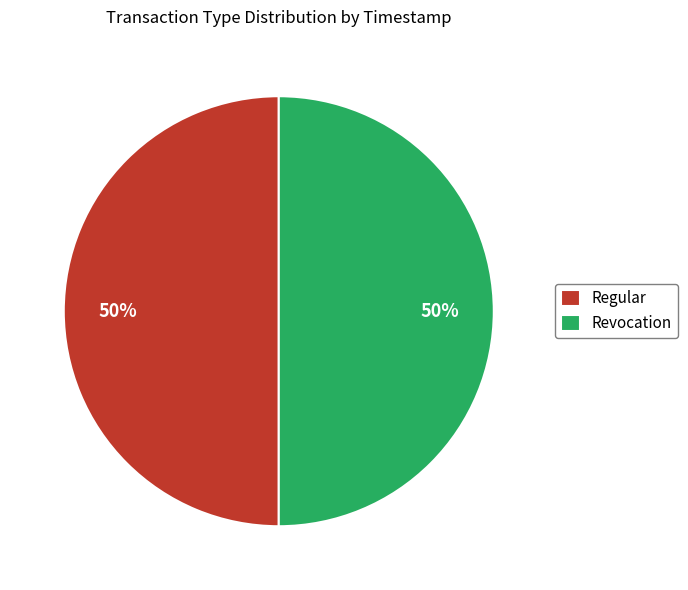

Is the sum of Regular and Revocation greater than half?

Yes